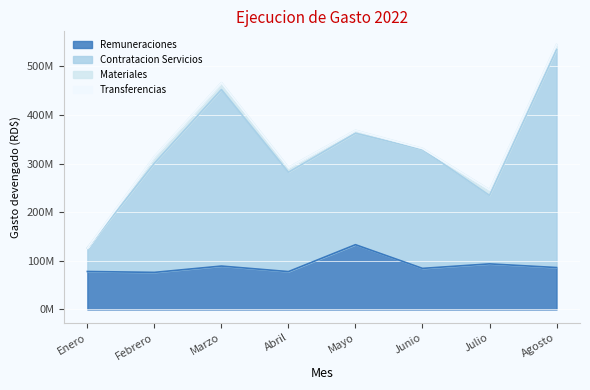

What is the difference between the highest and lowest values at Marzo?

377130376.7